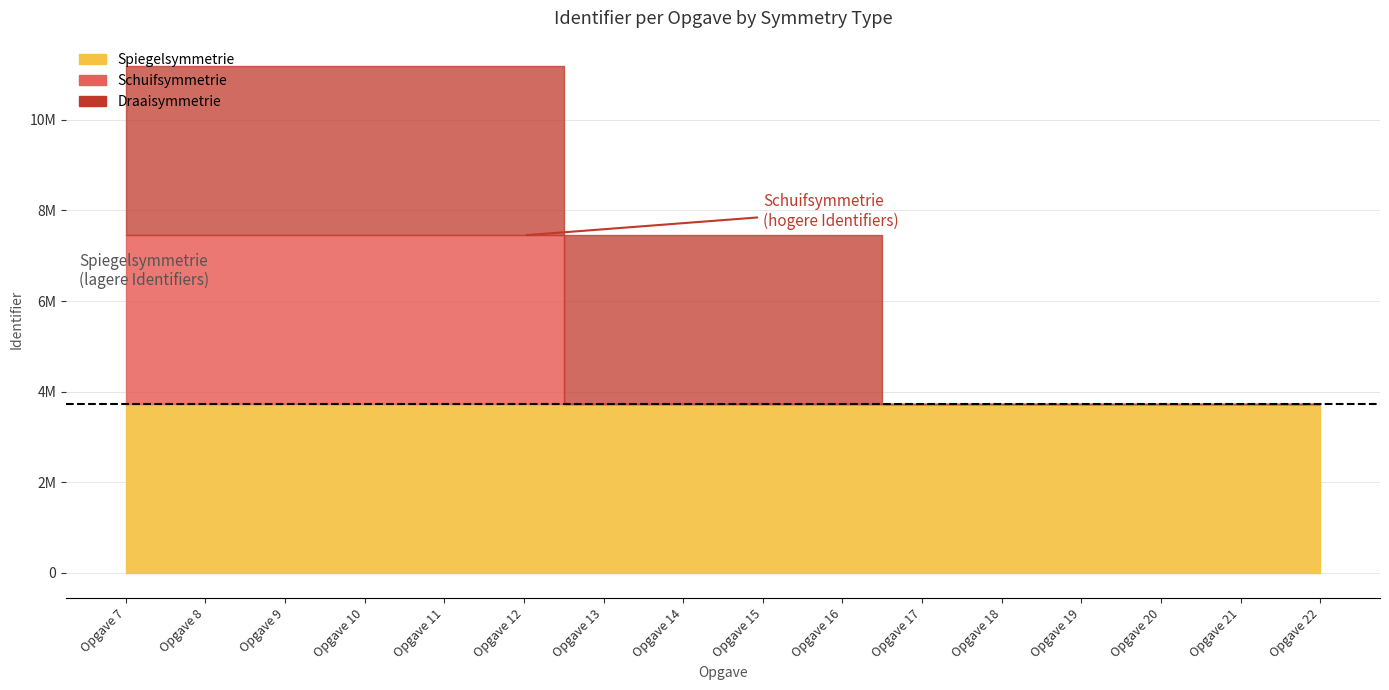

What is the spread (max minus min) of values at Opgave 9?

12576